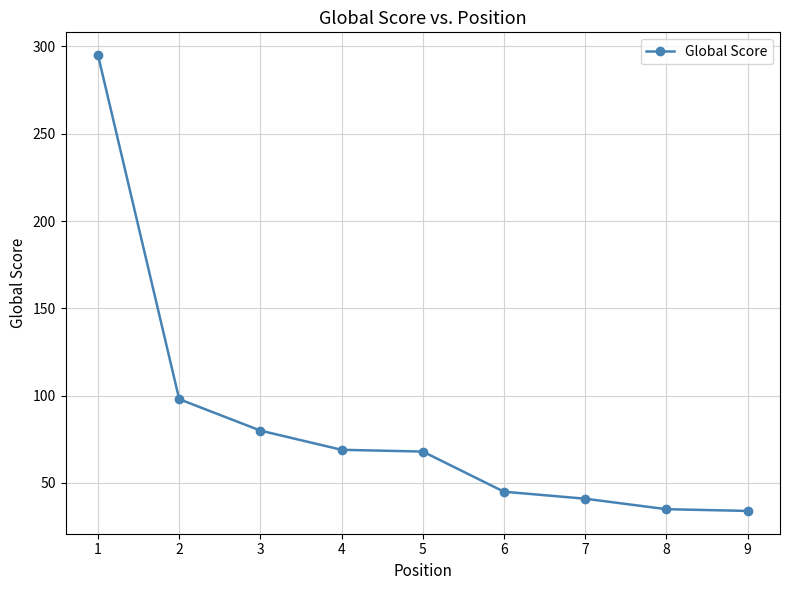

What is the maximum value shown in the chart?

295